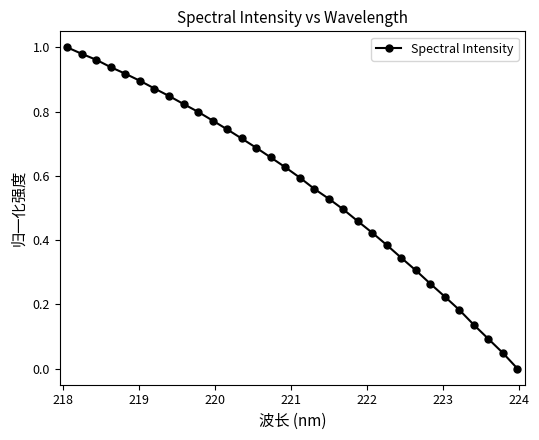

What is the sum of all values?

18.3